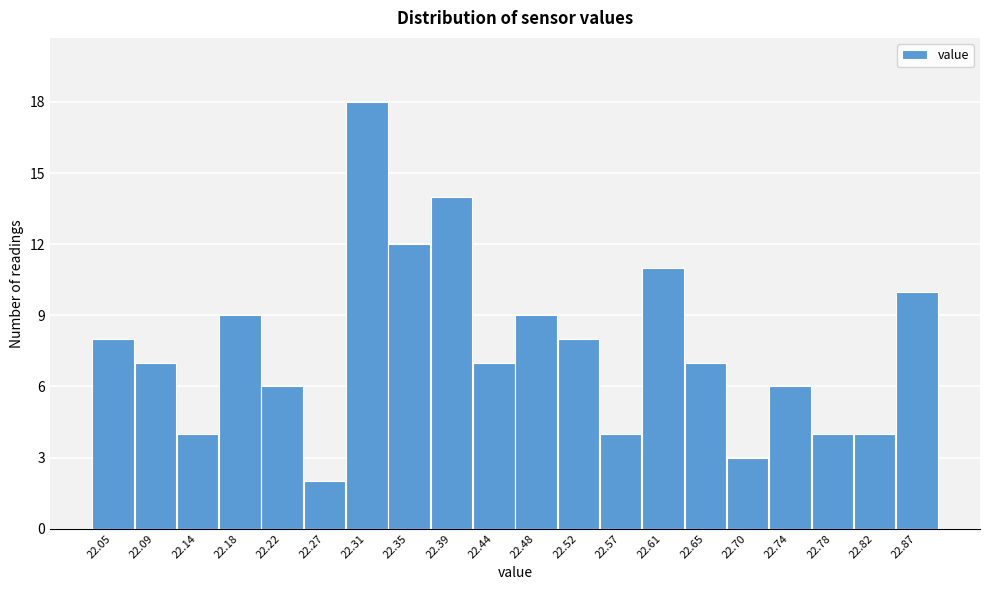

Reading right to left, what are all the values shown in this chart?

10	4	4	6	3	7	11	4	8	9	7	14	12	18	2	6	9	4	7	8